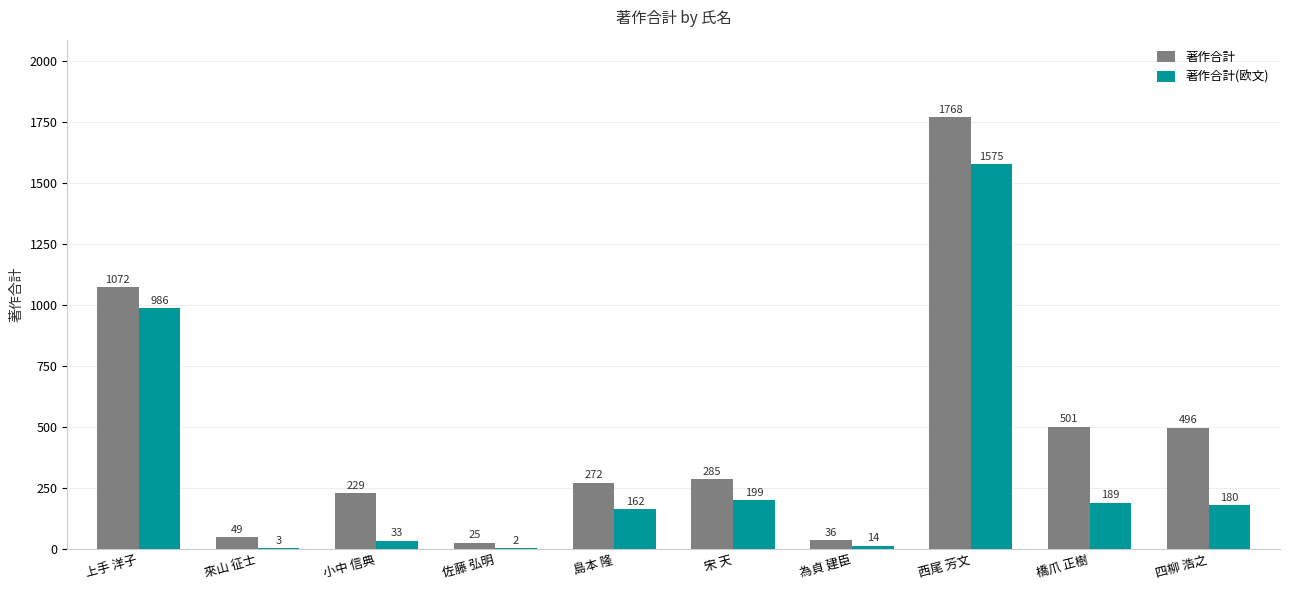

What is the total value across all series at 西尾 芳文?

3343